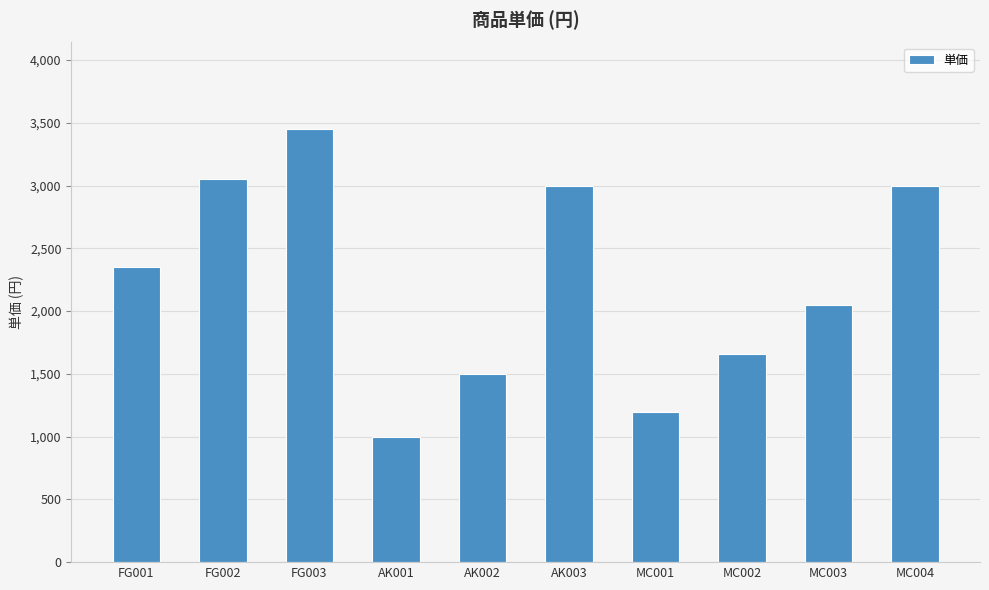

How many bars are there in total?

10